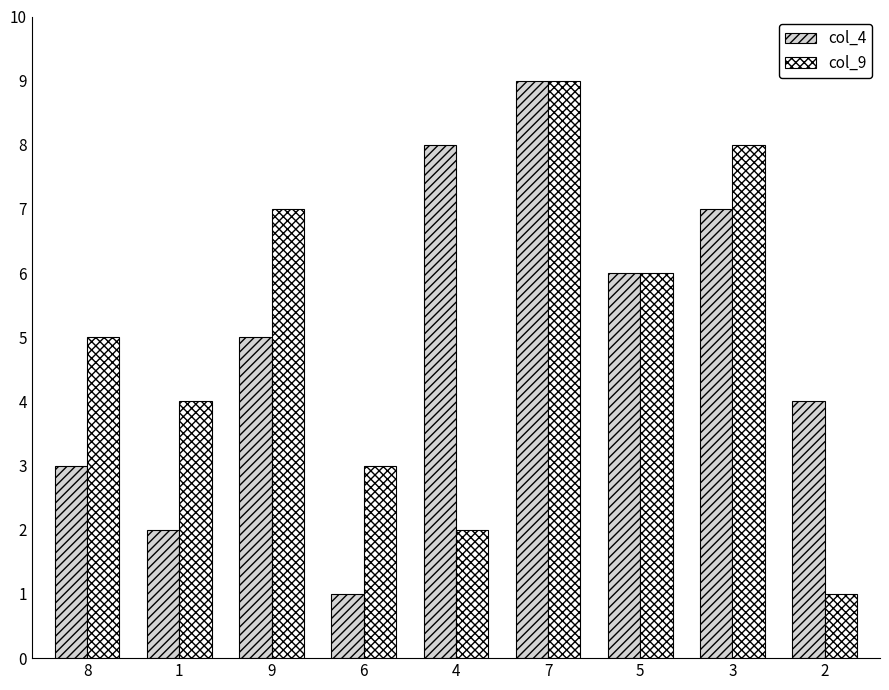

Is the value of col_4 at 4 greater than the value of col_9 at 2?

Yes